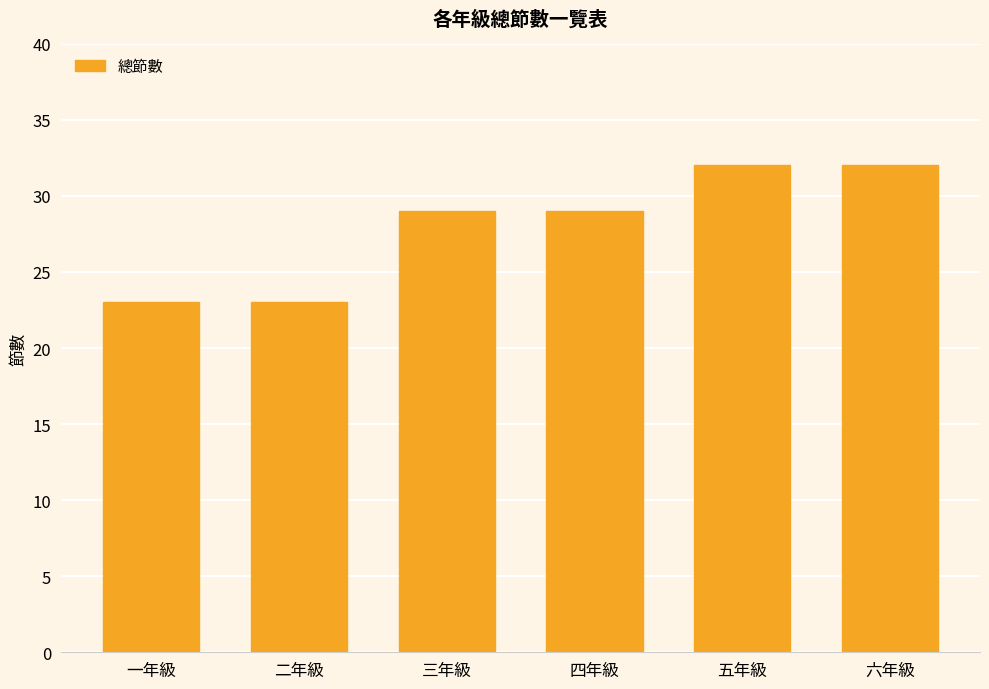

What position from the right is 五年級?

2